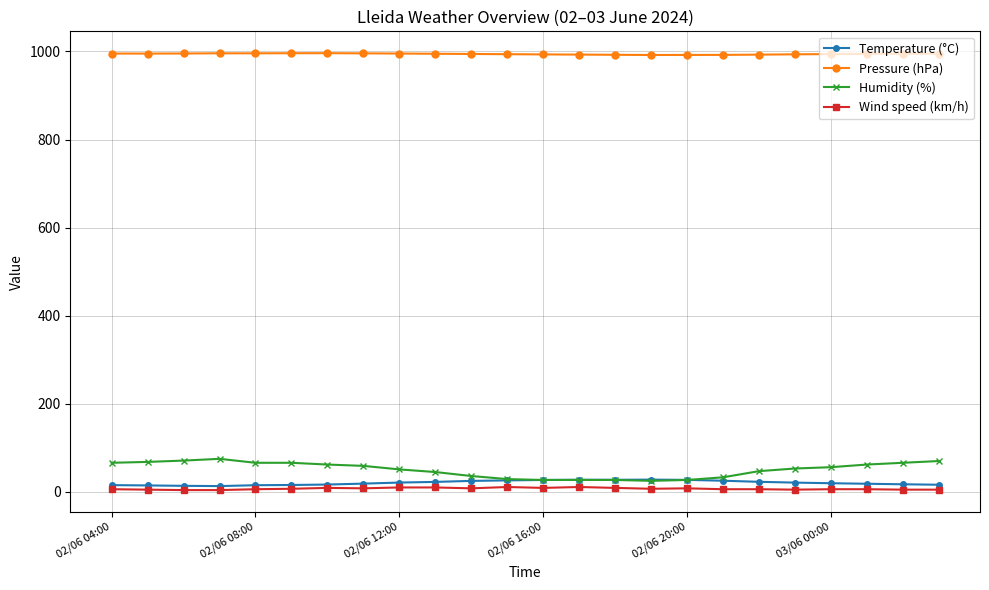

Which series has the widest spread of values?

Humidity (%)